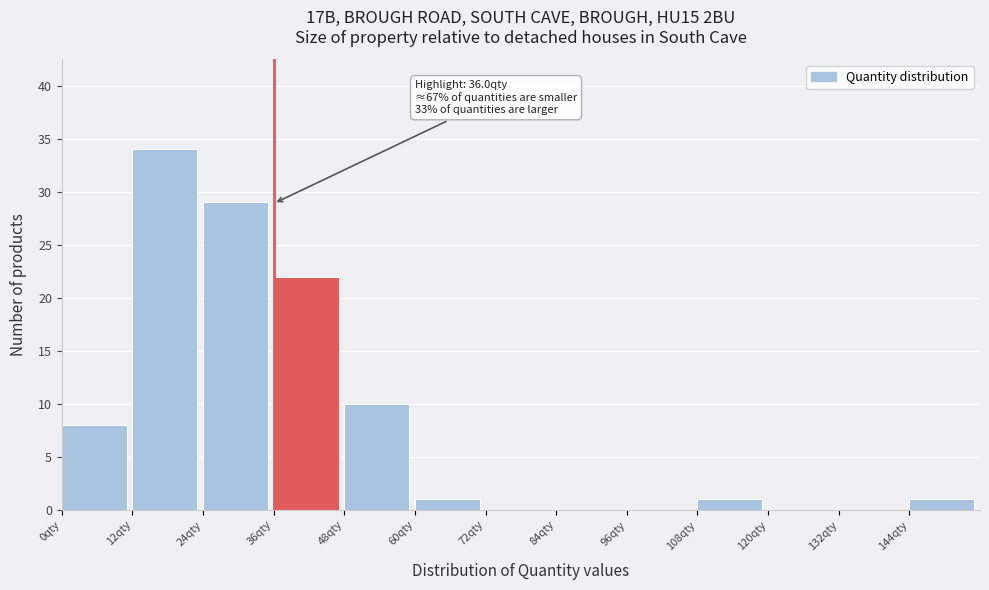

Over which range of the x-axis is the bar tallest?

12 to 24